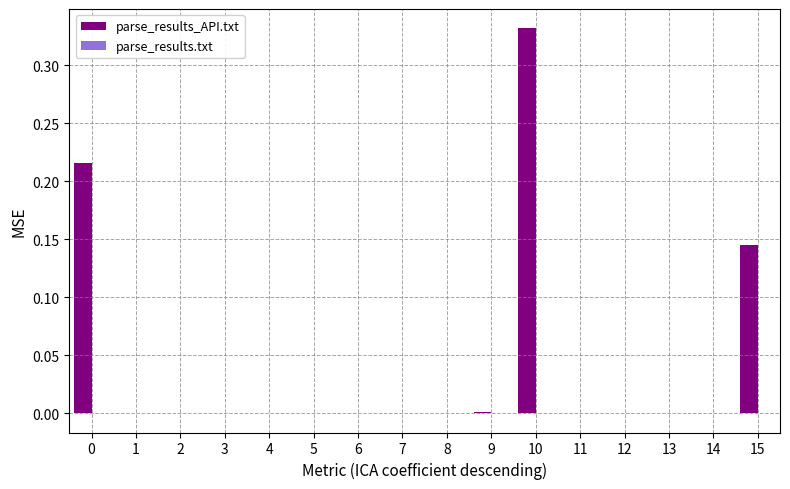

True or false: the data shows 0.1 at 10.

False